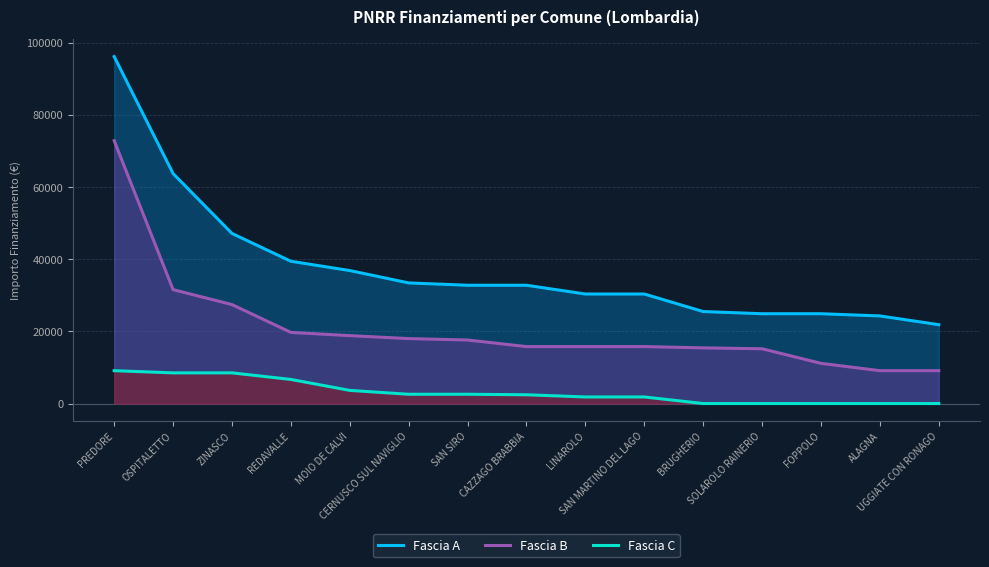

At which label does Fascia C first exceed 2428?

PREDORE